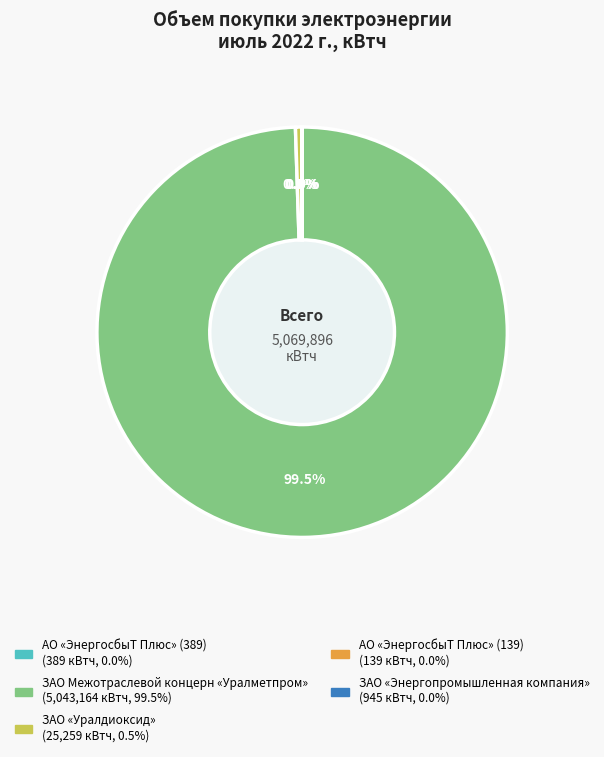

What is the largest slice in the pie chart?

ЗАО Межотраслевой концерн «Уралметпром»